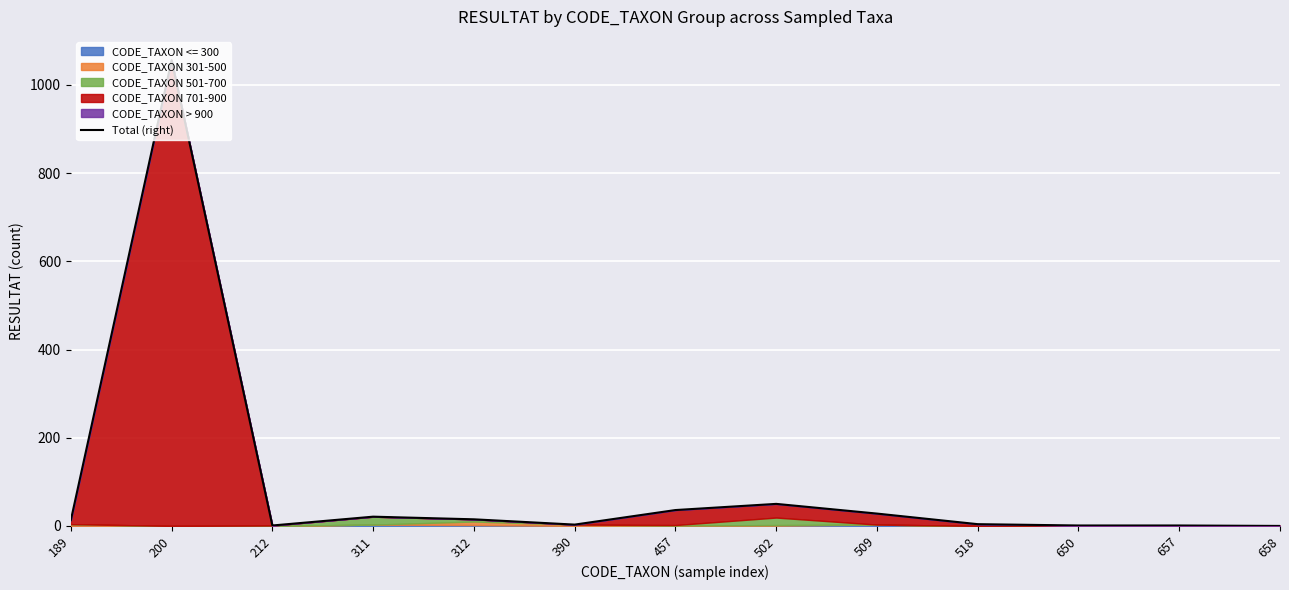

What is the sum of the values at 457 and 189?

49